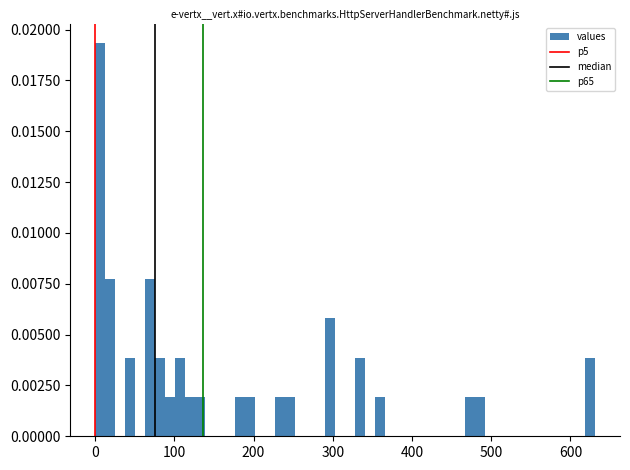

Around what value on the x-axis is the tallest bar? Give the approximate position of its centre, as read against the axis.

10